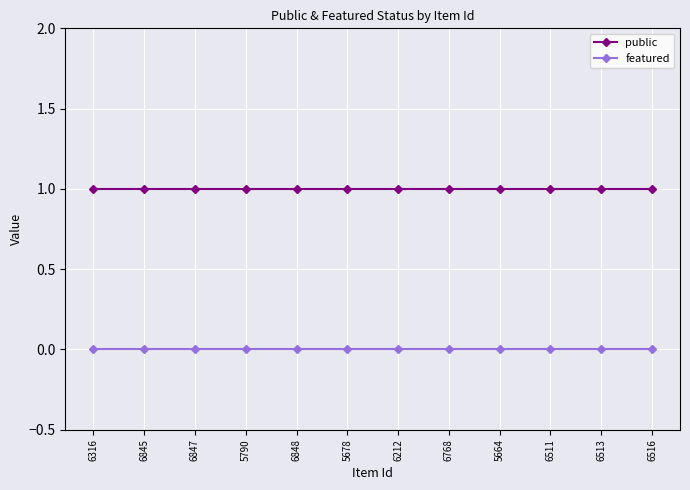

At how many categories does at least one series exceed 0?

12